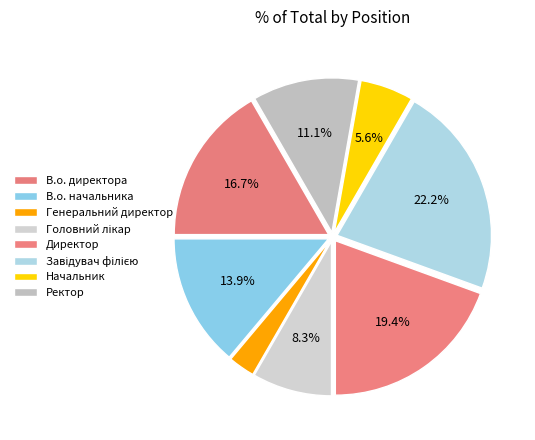

What is the change in value from Головний лікар to Директор?

+4